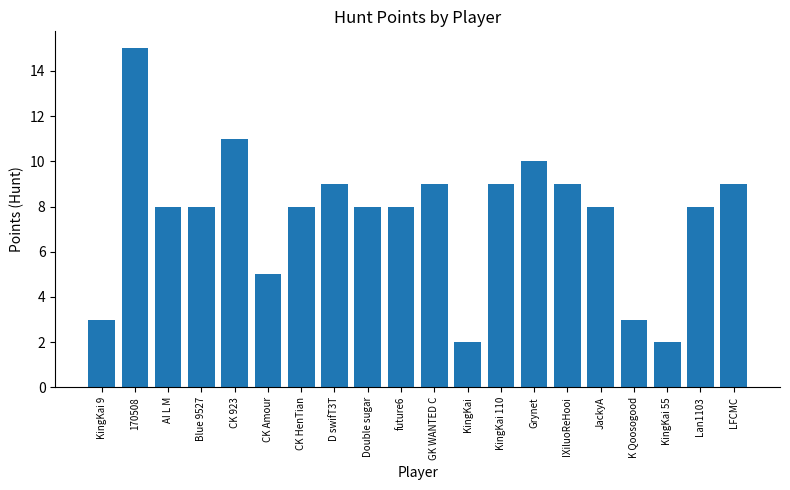

How many data points does each series have?

20